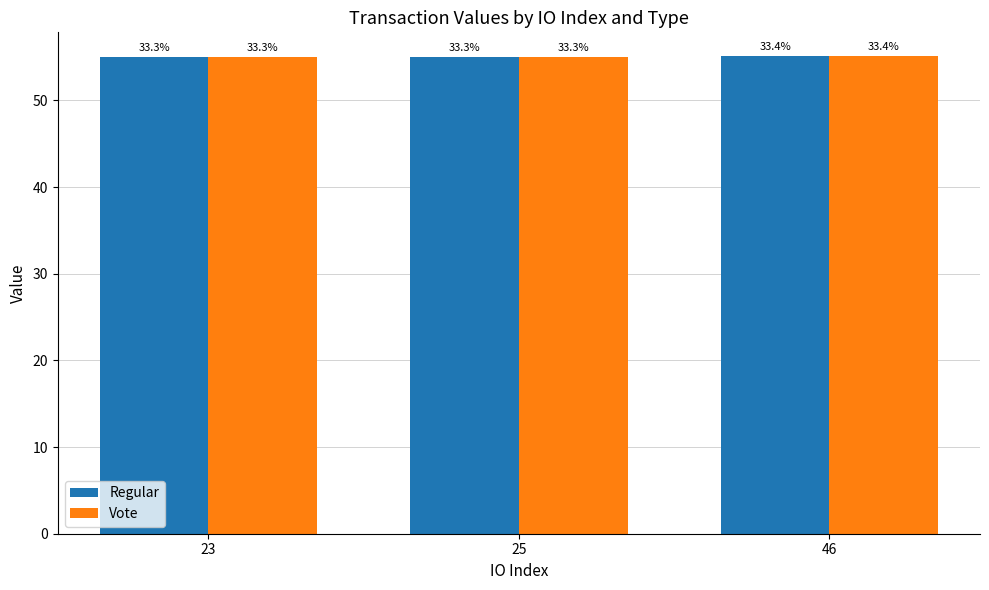

What is the approximate value of Vote at 25?

55.0